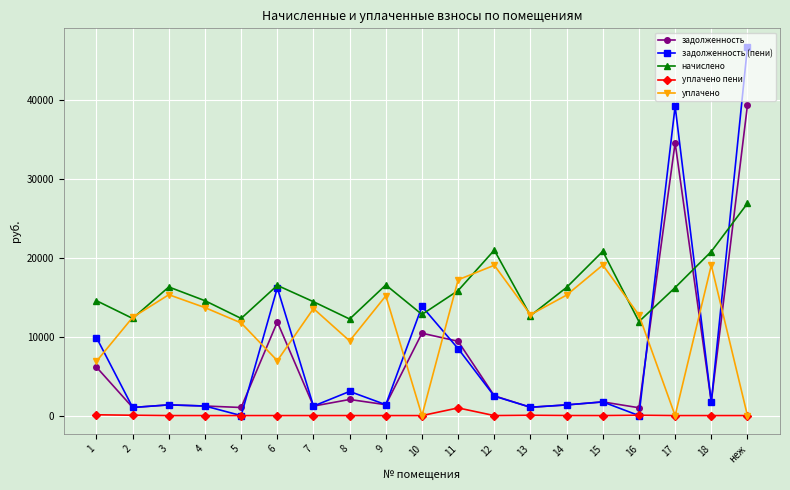

In начислено, how many points are higher than both neighbors (excluding endpoints)?

5